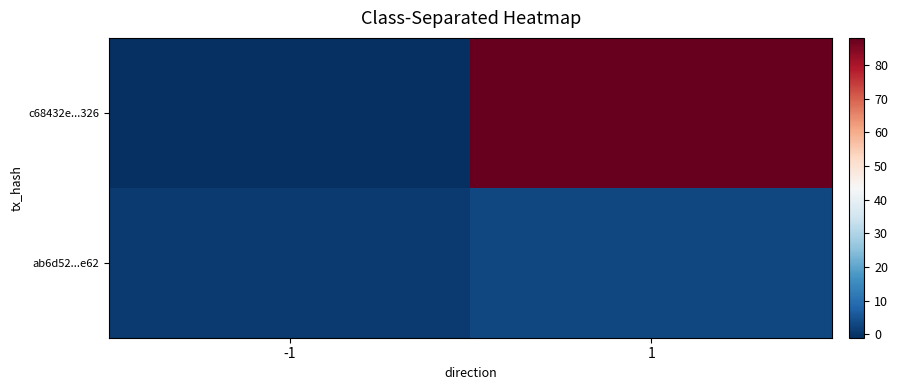

At which category is the sum across all series the highest?

1